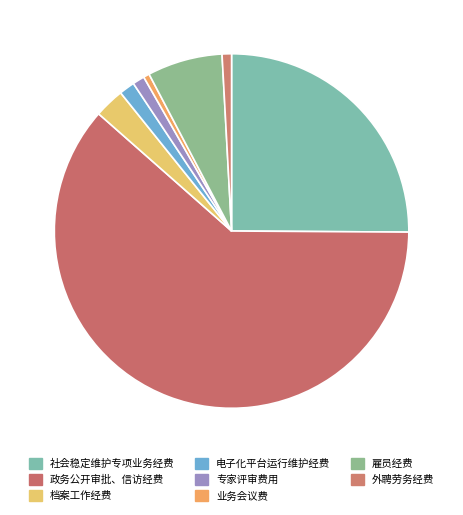

Does 专家评审费用 account for over 50% of the chart?

No